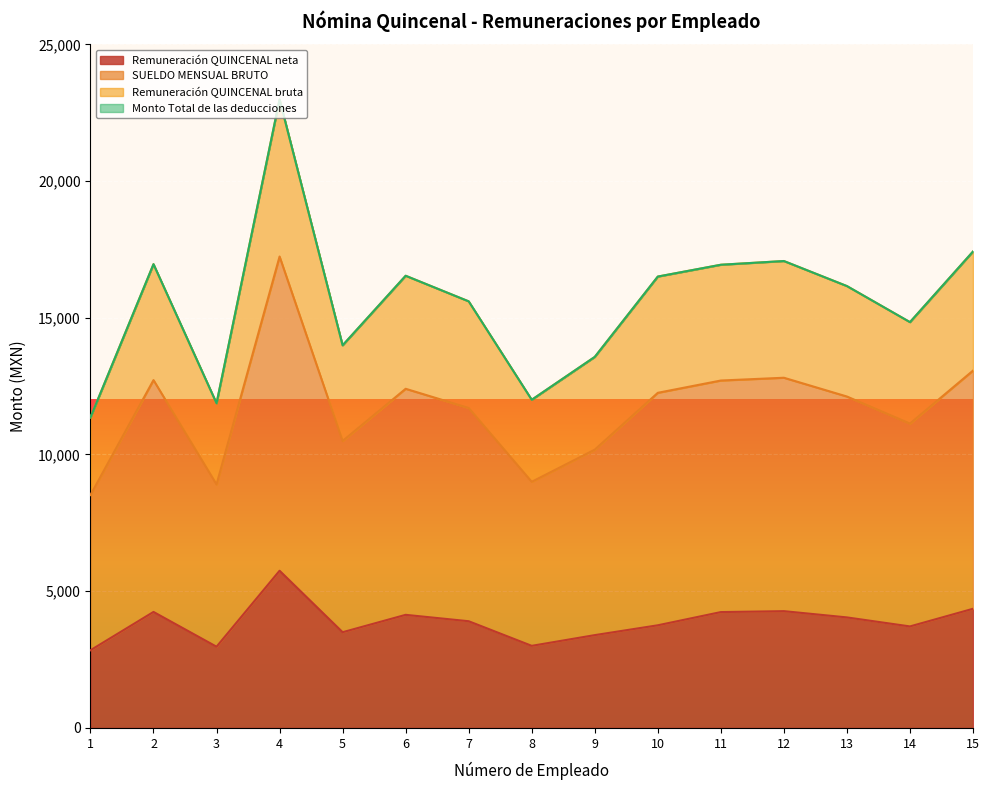

Where does the Remuneración QUINCENAL neta series first go above 3900?

2